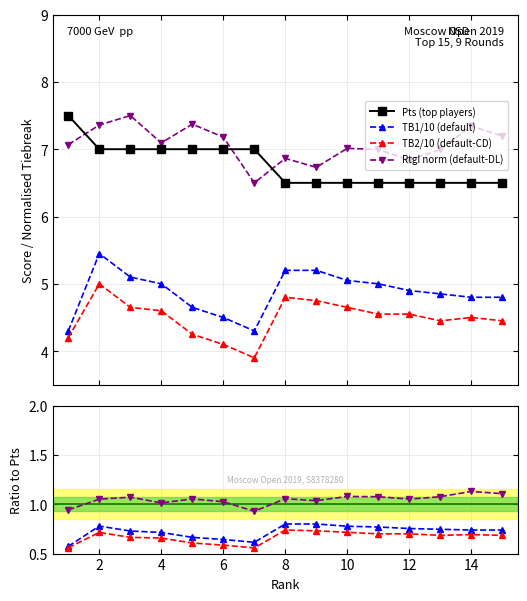

Is the value of TB2 (Buchholz cut) at 13 greater than the value of RtgI at 9?

No